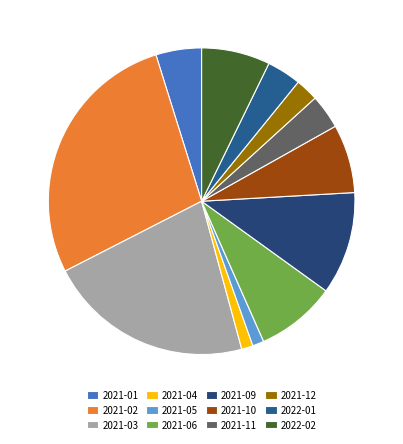

Which category has the biggest portion of the pie?

2021-02